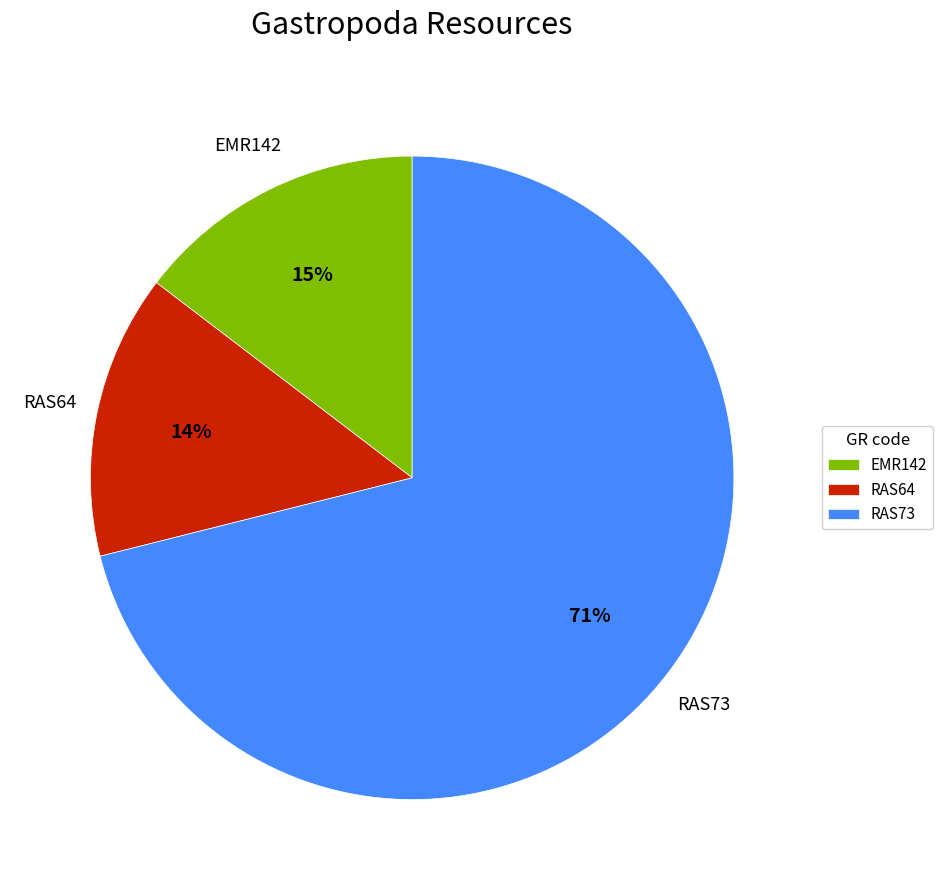

Which slice is the largest?

RAS73